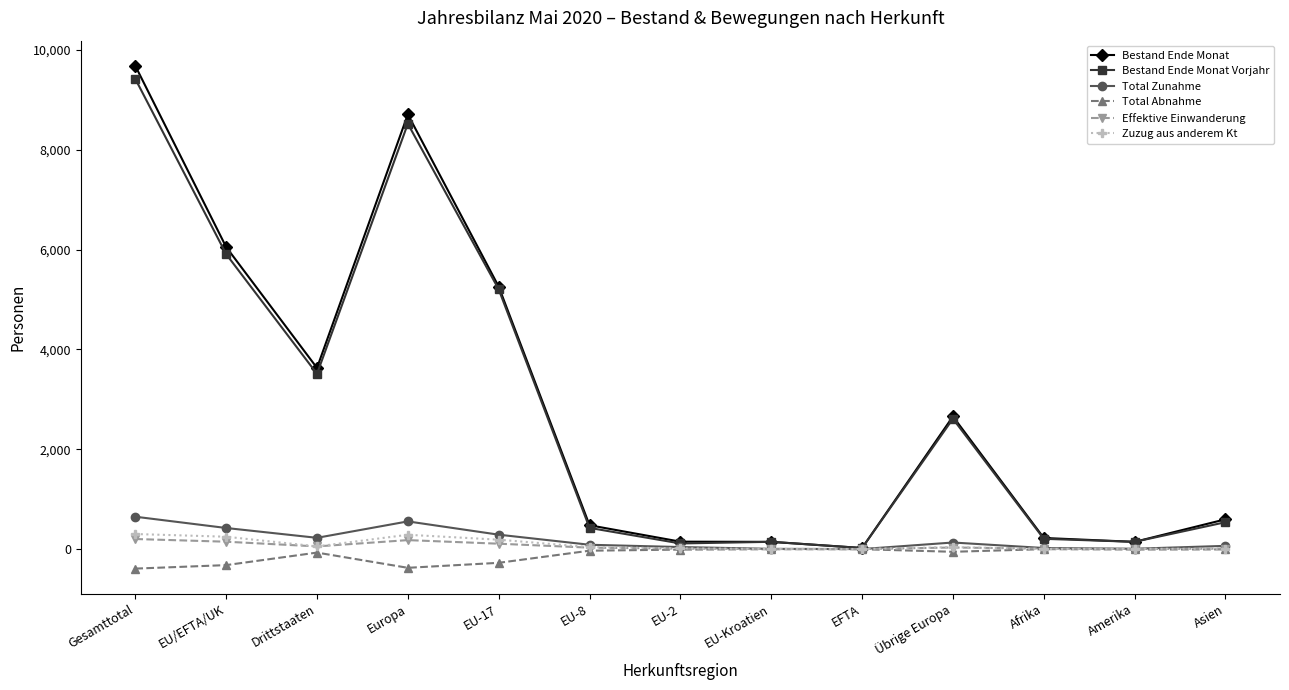

What is the label of the 7th point from the left?

EU-2